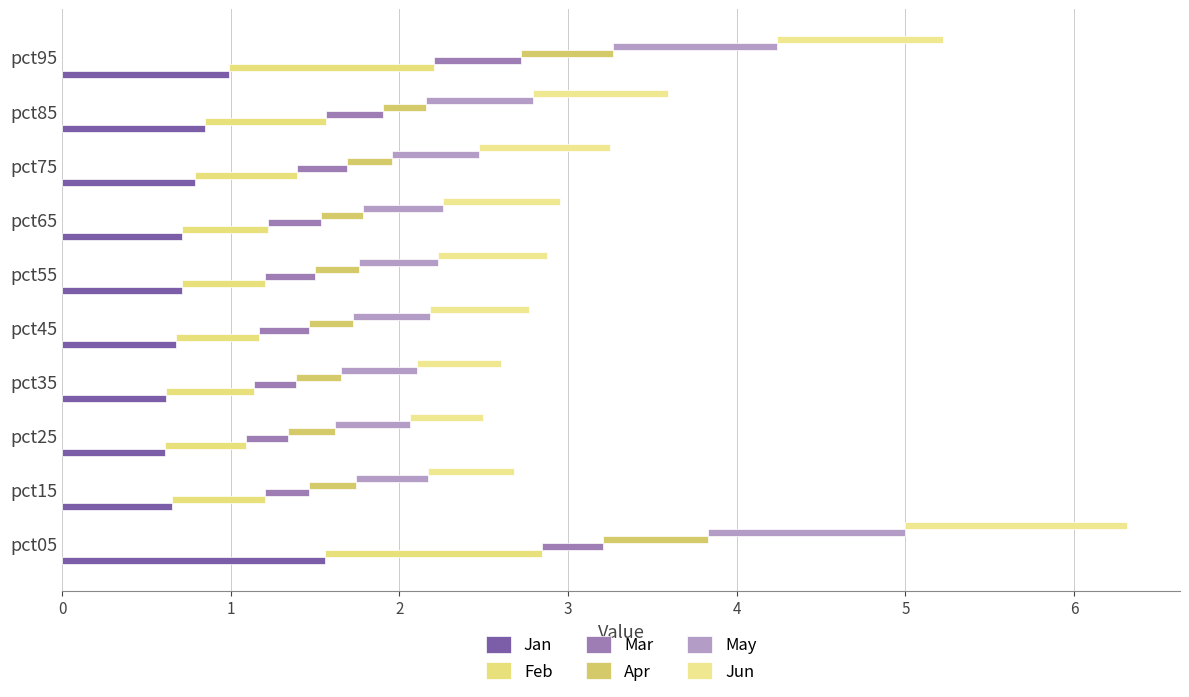

The Apr series shows 0.1 at pct85. True or false?

False